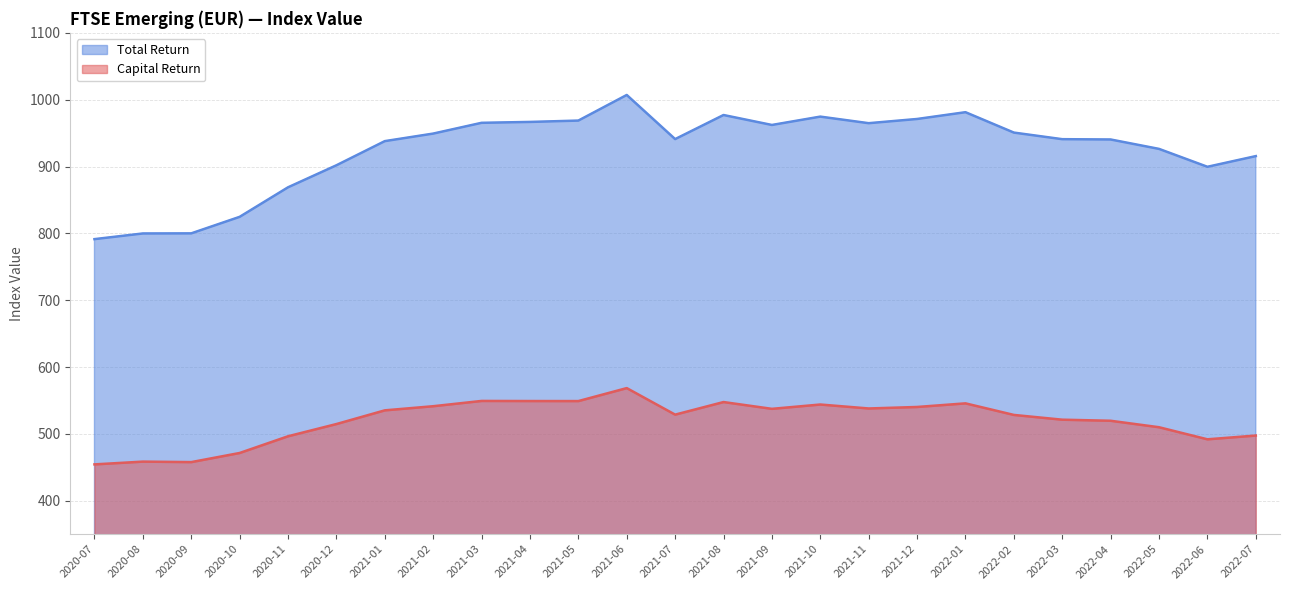

The value of Total Return at 2020-07 is 791.4. True or false?

True